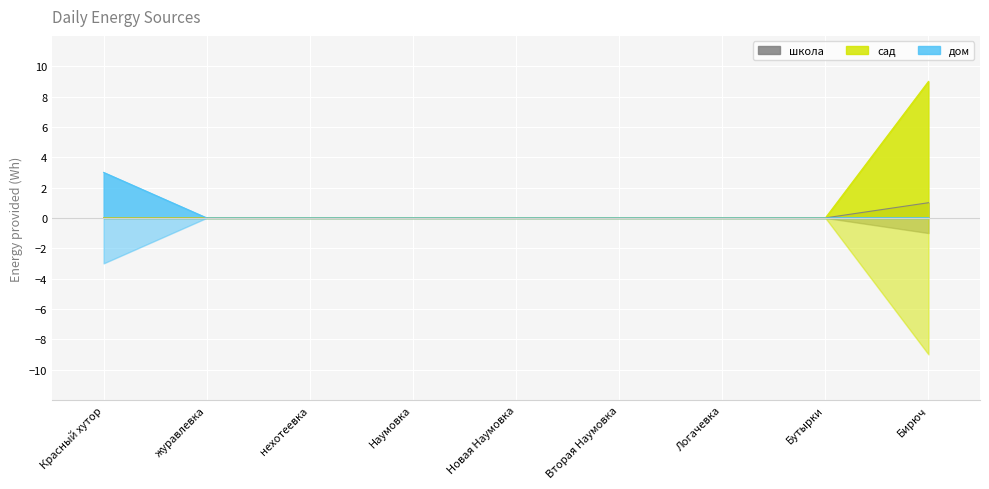

What are all the series names shown in the legend?

школа, сад, дом